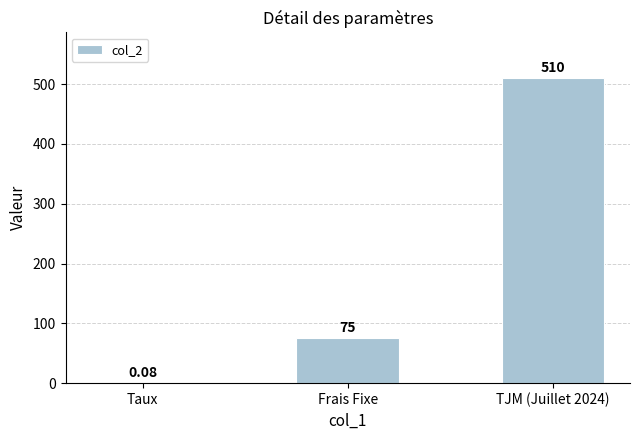

Count the number of categories in the chart.

3